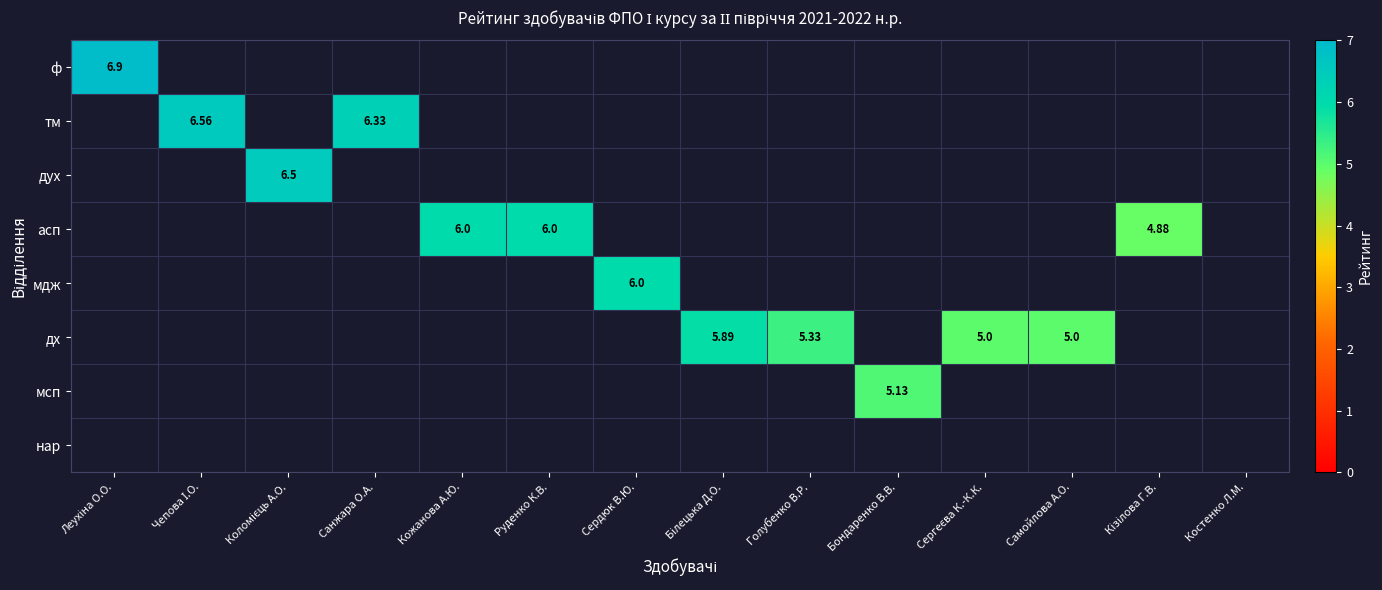

Which category has the highest value across all series?

Леухіна О.О.